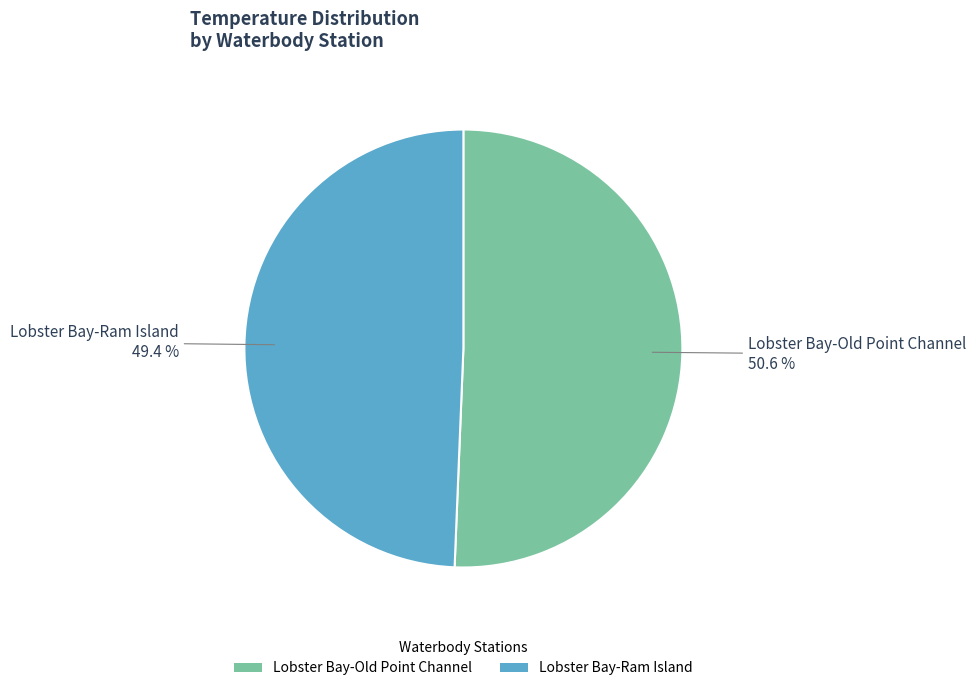

To the nearest percent, what is the difference between the Lobster Bay-Old Point Channel and Lobster Bay-Ram Island slice percentages?

1%